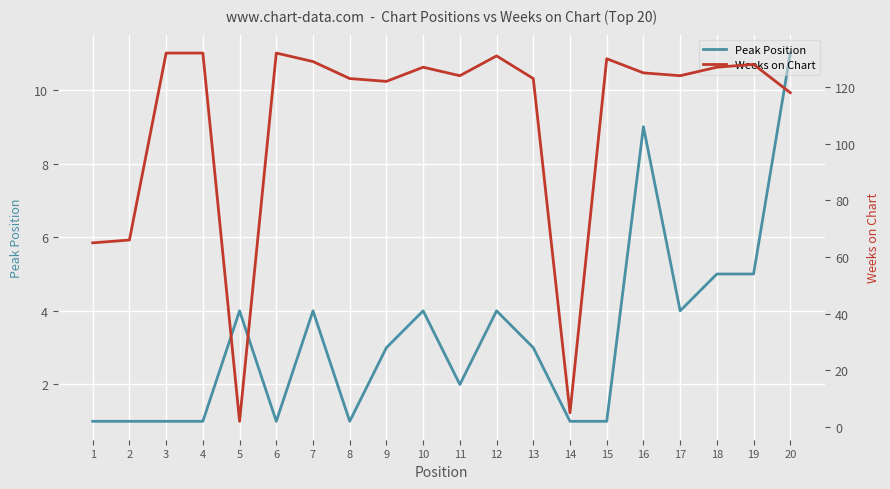

True or false: Weeks on Chart has a value of 66 at 2.

True